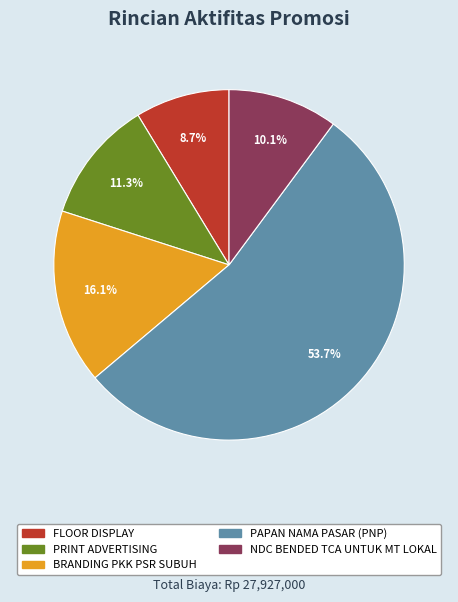

To the nearest percent, what portion does NDC BENDED TCA UNTUK MT LOKAL represent?

10%